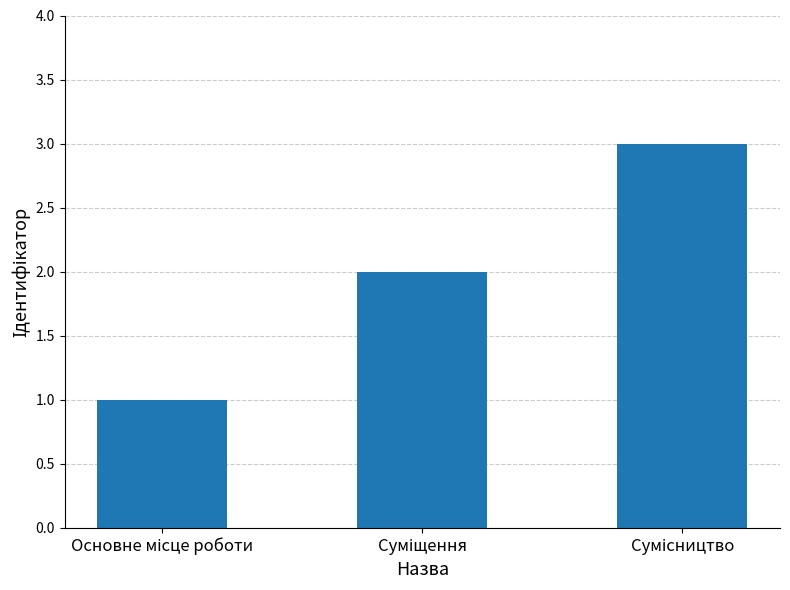

What is the maximum value shown in the chart?

3